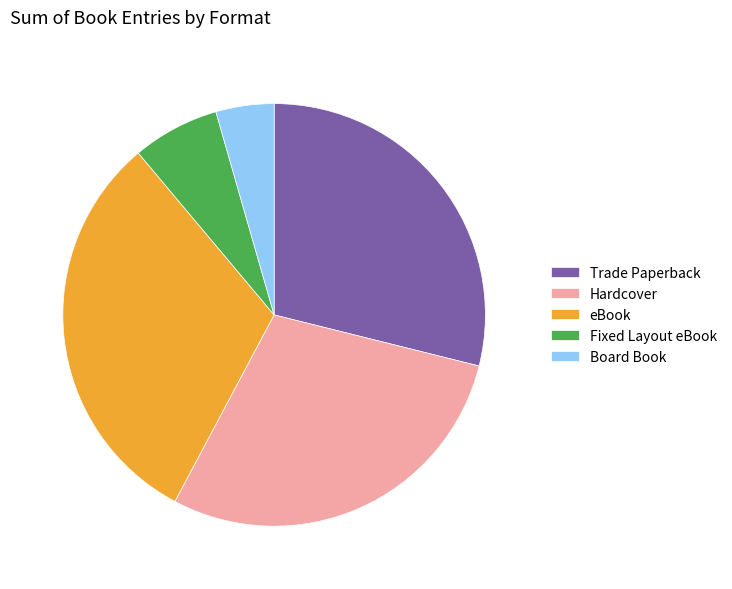

Count the number of slices in the pie.

5